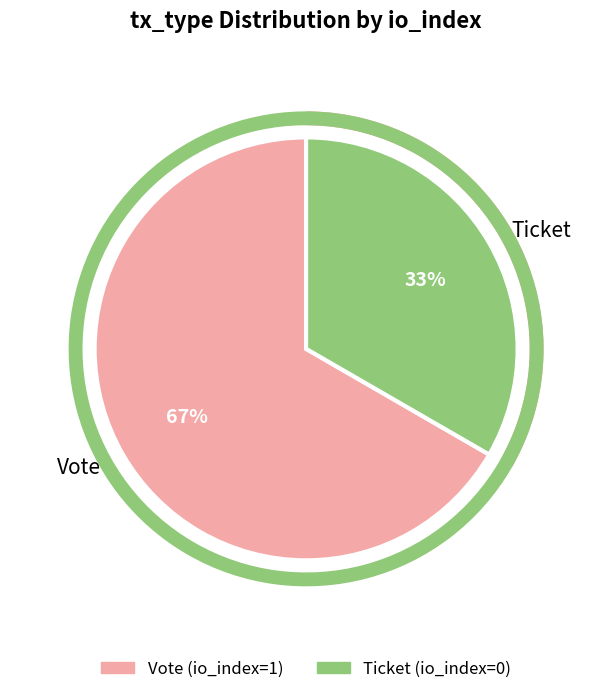

Is Vote the majority of the pie?

Yes